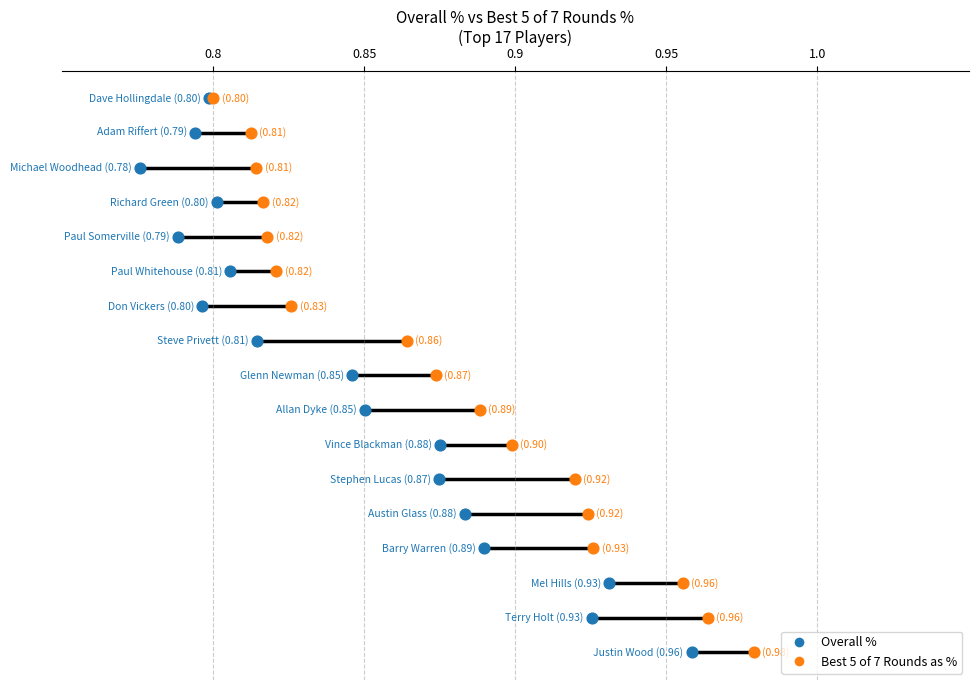

Which series has the largest Y range (max minus min)?

Overall %